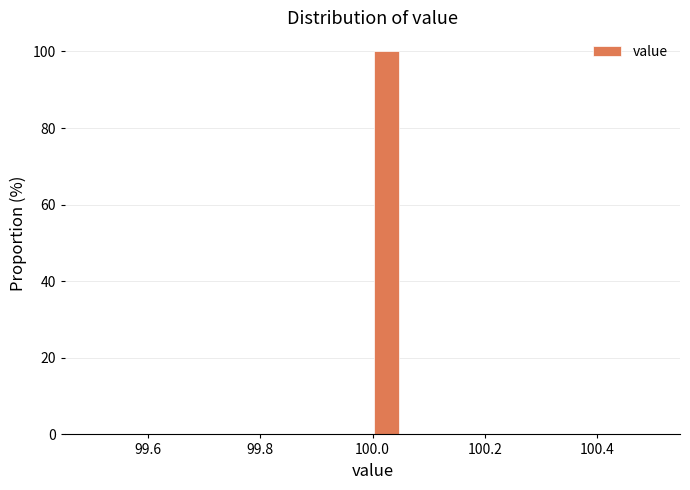

Read against the x-axis, roughly where is the centre of the tallest bar?

100.02